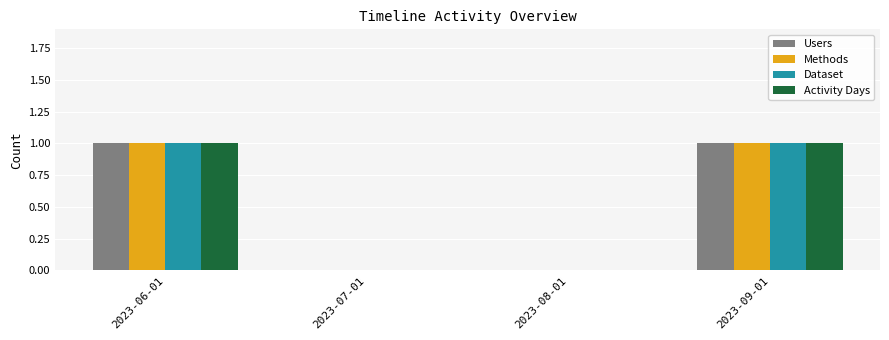

How many data points does each series have?

4